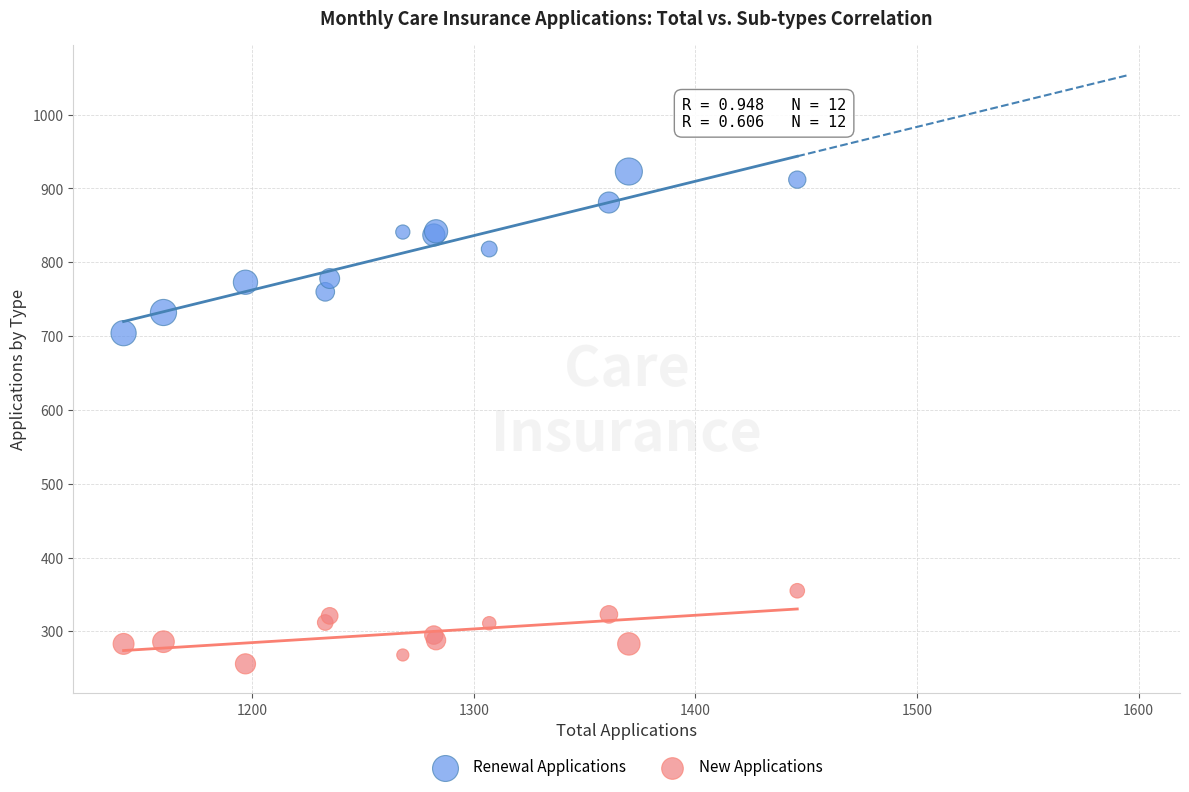

Which series has the largest Y range (max minus min)?

Renewal Applications